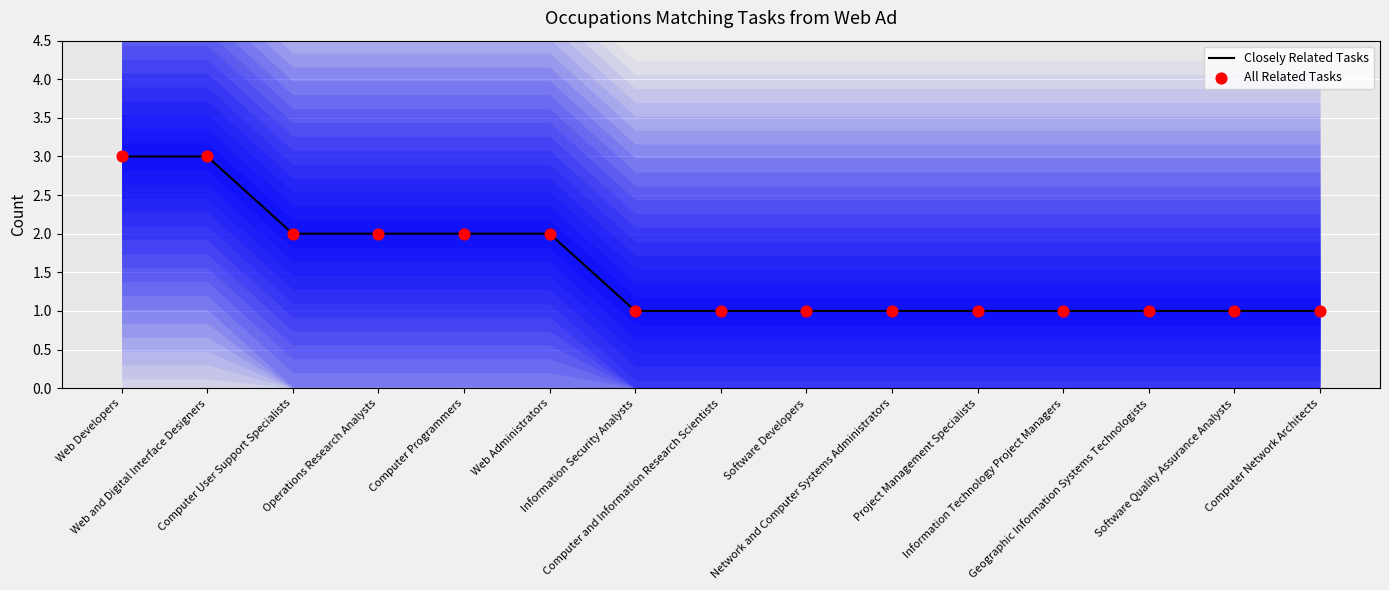

At which category is the sum across all series the highest?

Web Developers